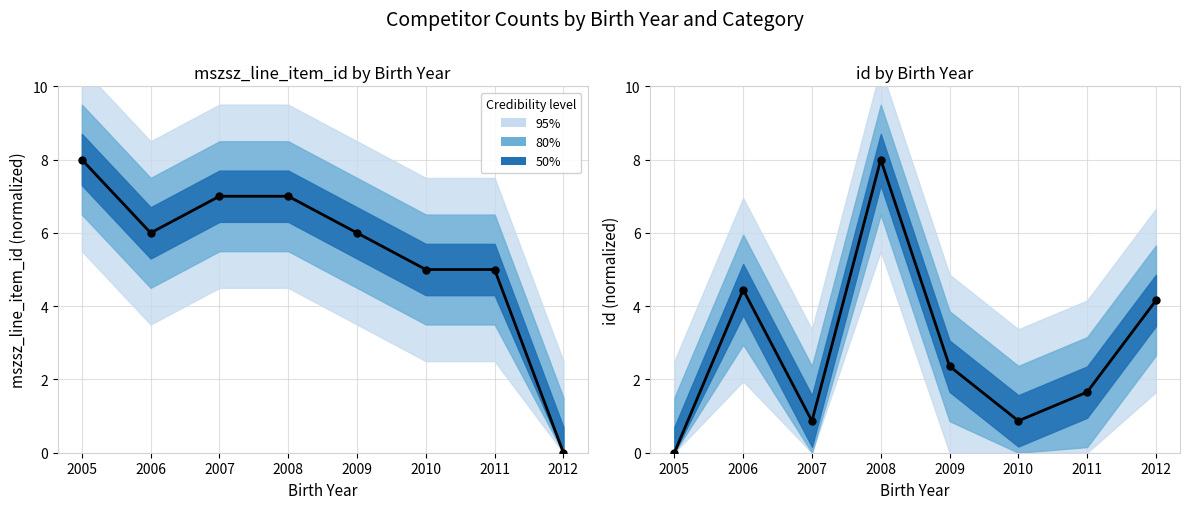

What is the total value across all series at 2010?

5.9